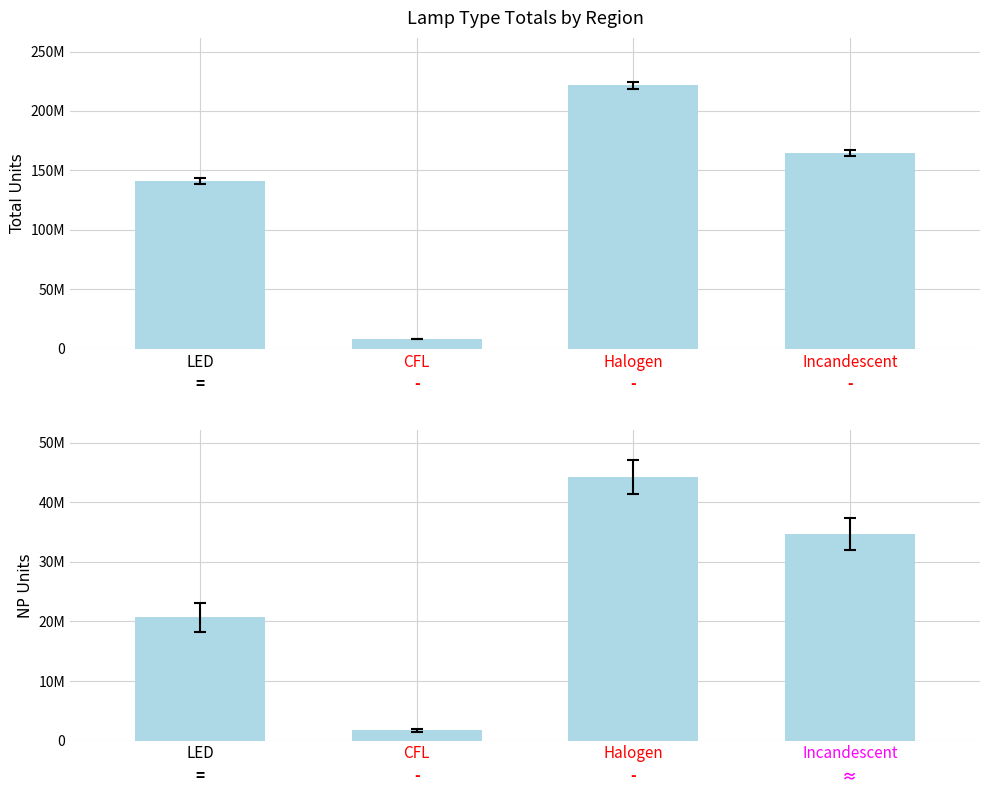

What is the spread (max minus min) of values at LED?

120564605.3